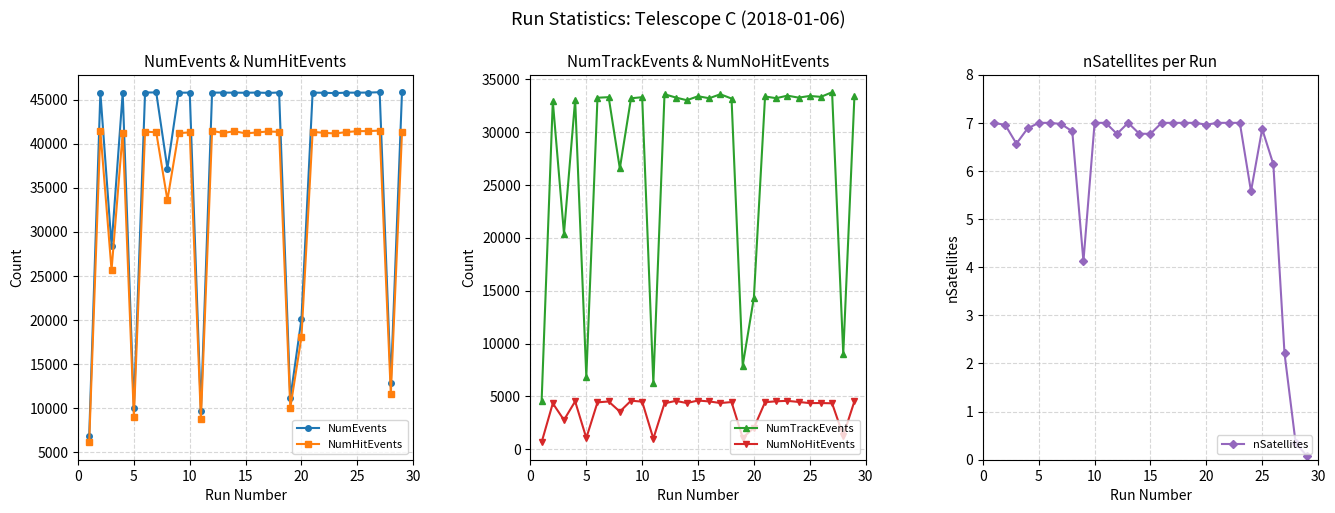

List the series in order of their peak value, lowest first.

nSatellites, NumNoHitEvents, NumTrackEvents, NumHitEvents, NumEvents